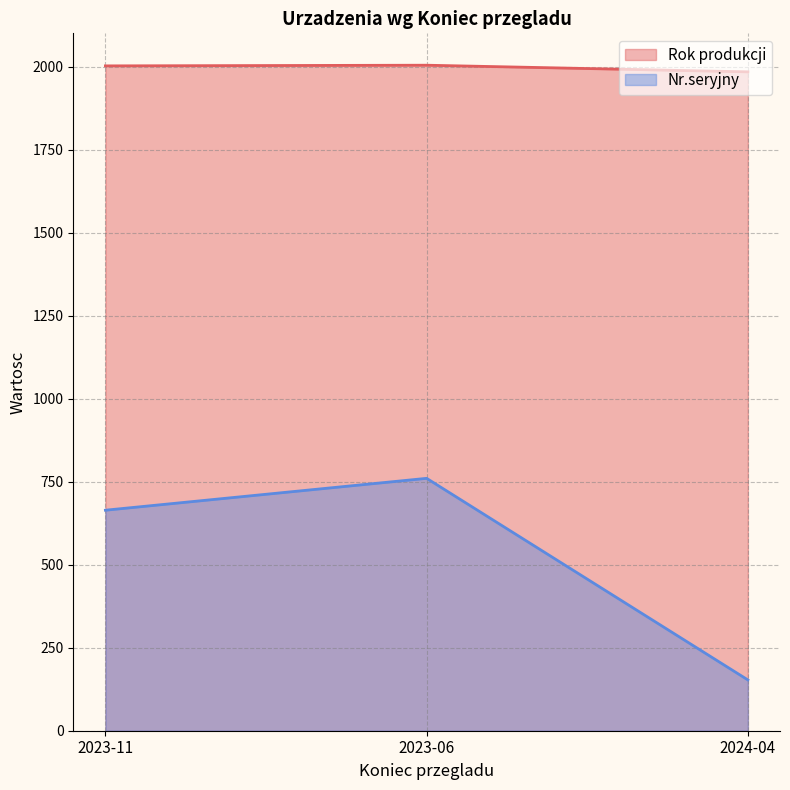

Which series has the widest spread of values?

Nr.seryjny